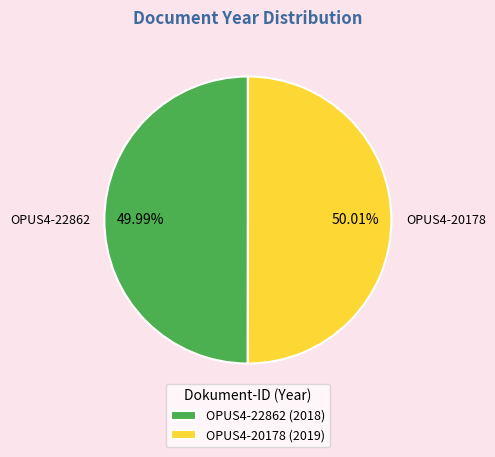

Count the number of slices in the pie.

2